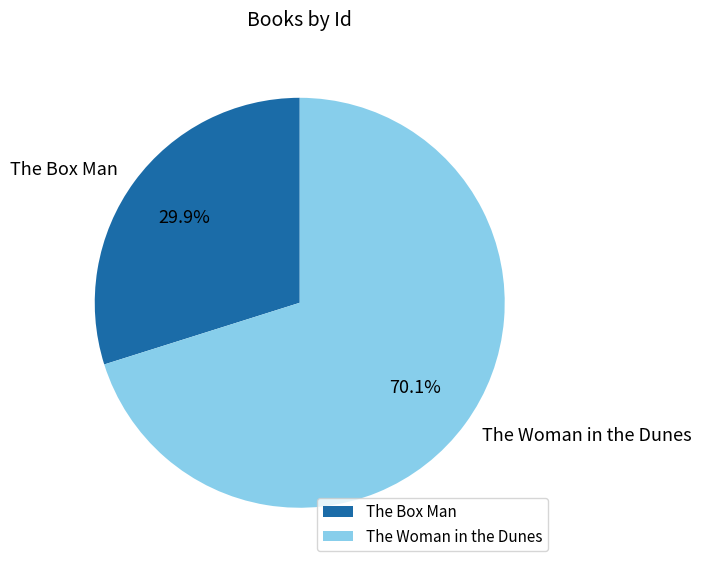

How much of the chart is everything except The Woman in the Dunes?

29.9%